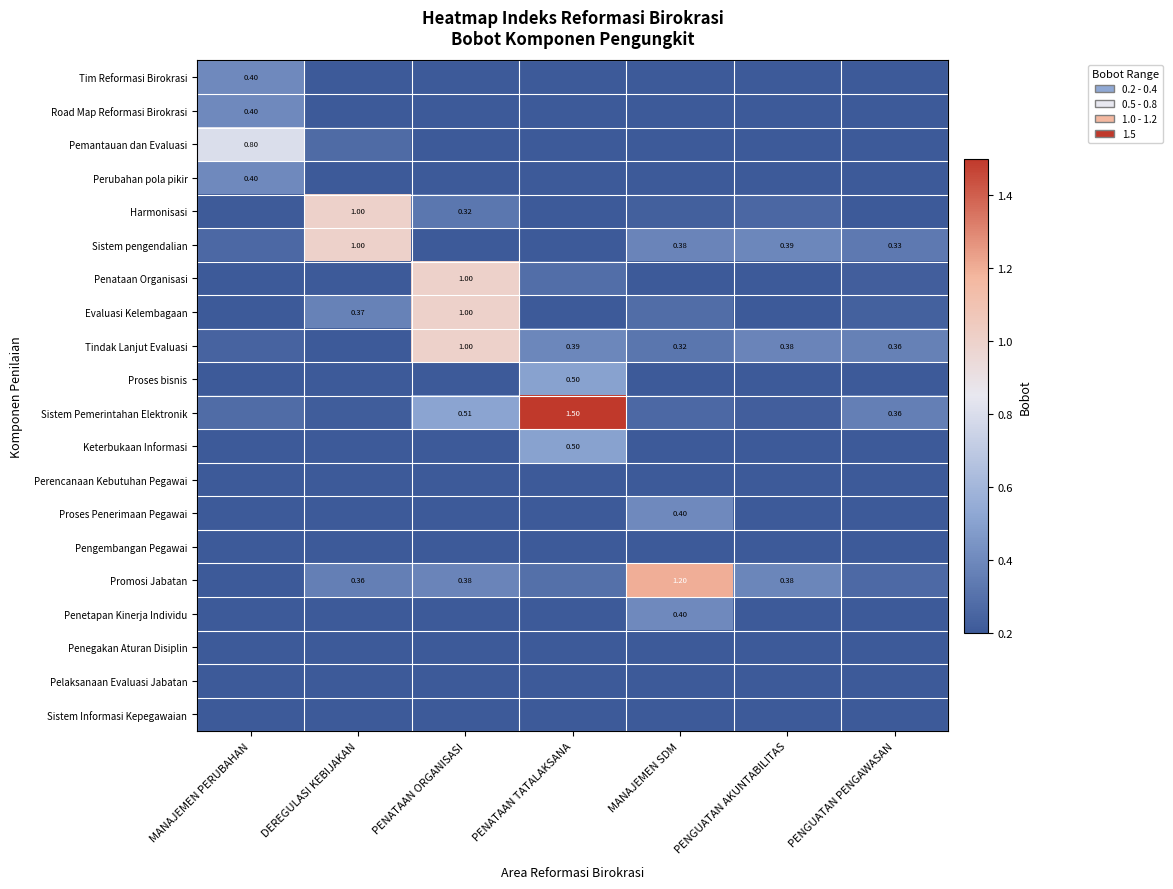

At how many categories does at least one series exceed 1?

2